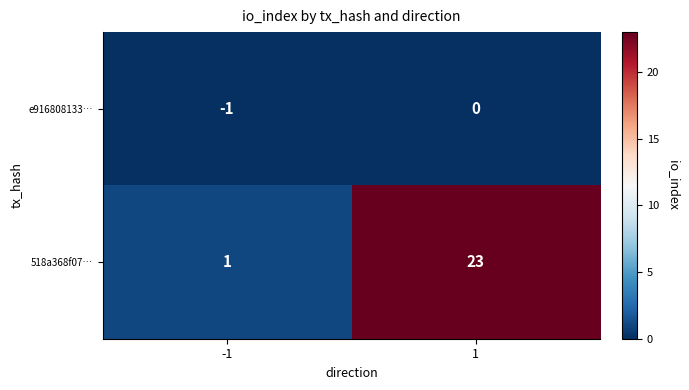

True or false: 518a368f07… has a value of 1 at -1.

True